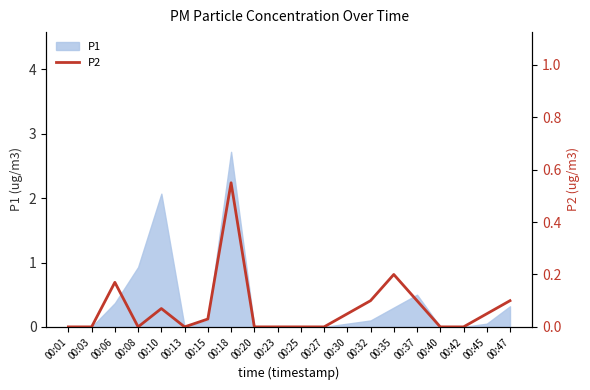

The value at 00:35 is 0.4. True or false?

False